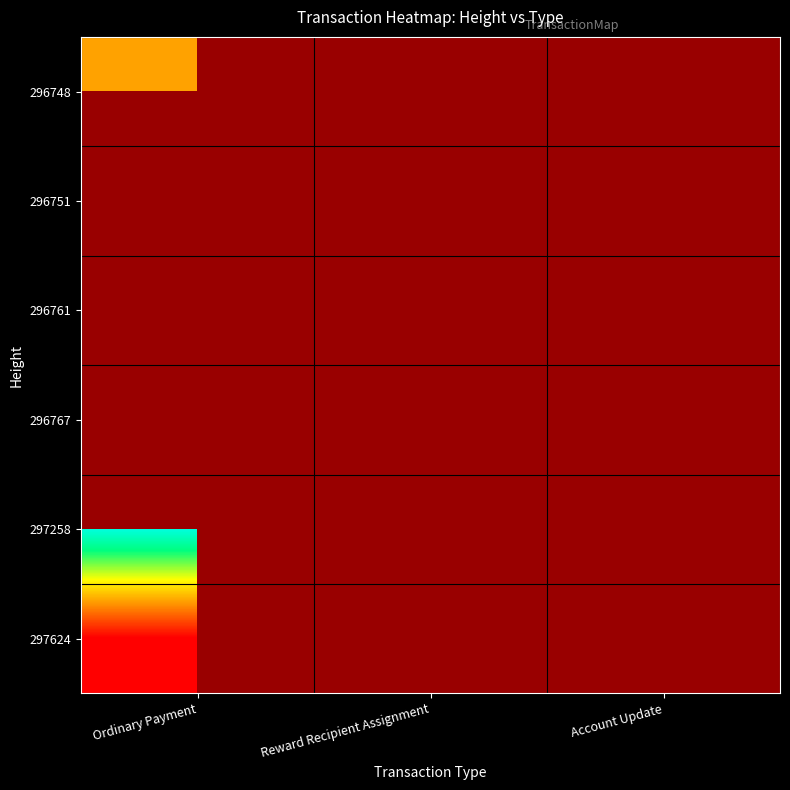

The value of 297624 at Ordinary Payment is 4973658771377644544.0. True or false?

True